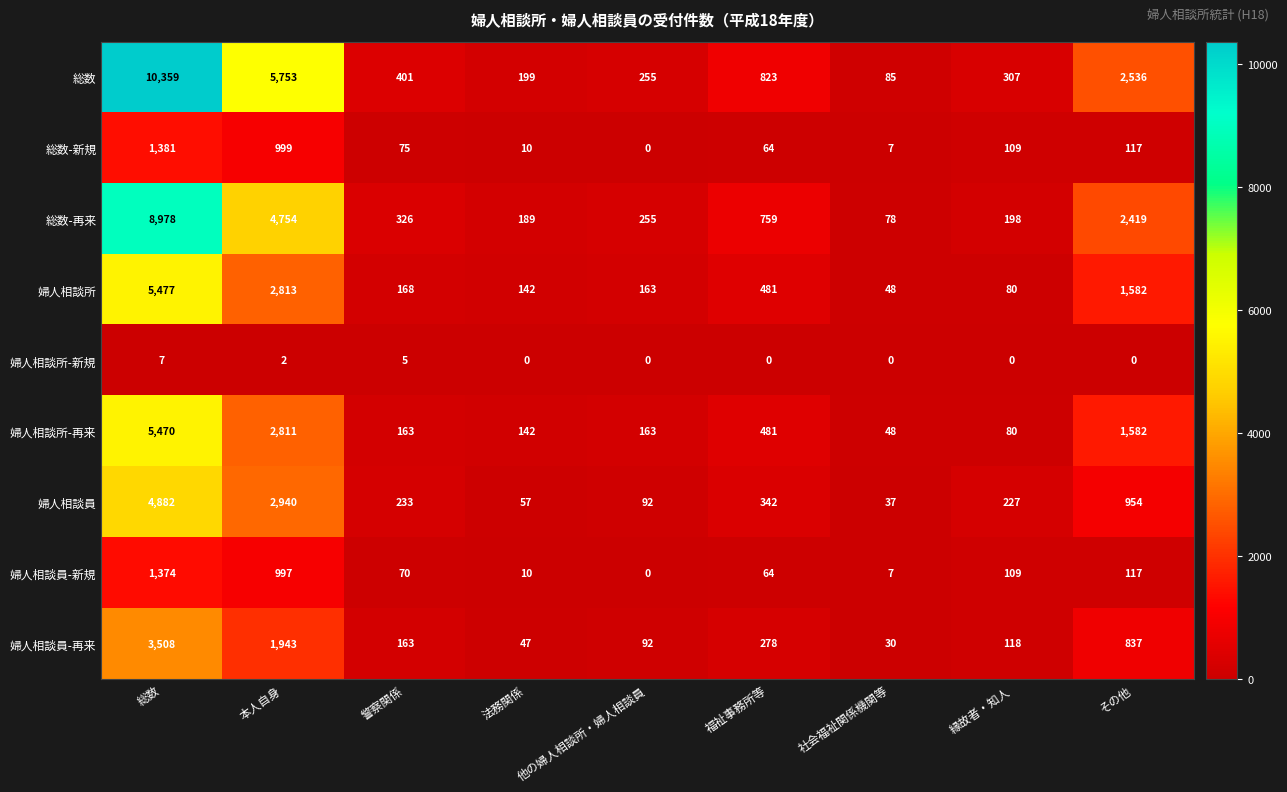

At 本人自身, list the series in order from largest to smallest.

総数, 総数-再来, 婦人相談員, 婦人相談所, 婦人相談所-再来, 婦人相談員-再来, 総数-新規, 婦人相談員-新規, 婦人相談所-新規